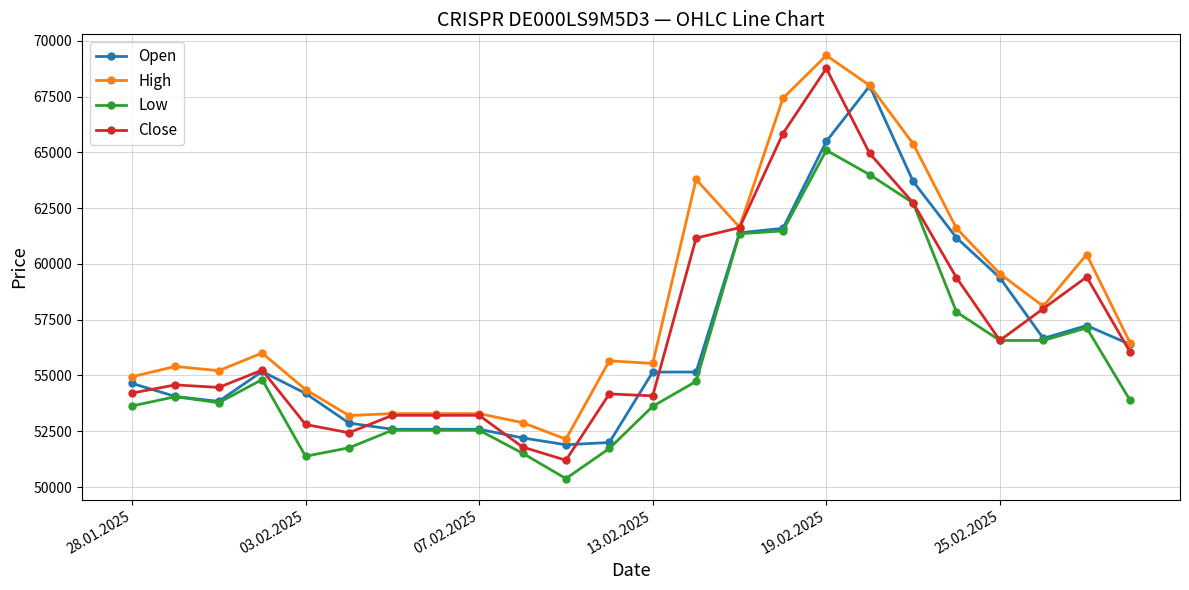

Which series has the largest total across all categories?

High